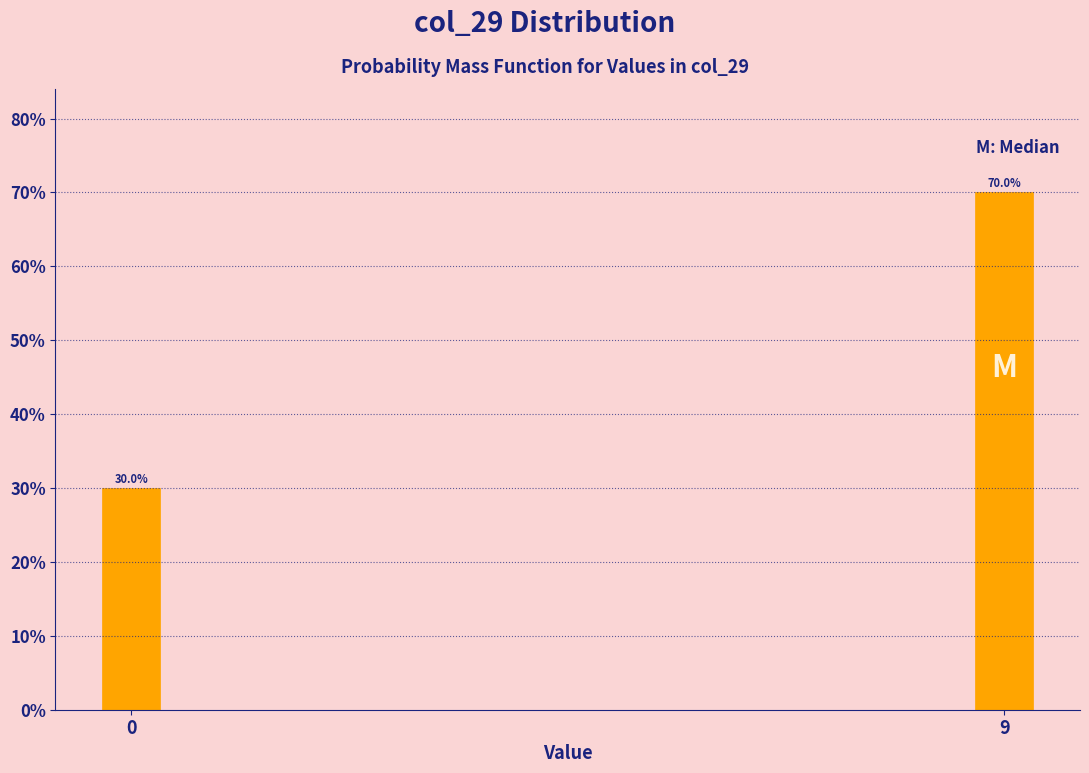

Reading right to left, list all the values displayed in this chart.

70	30